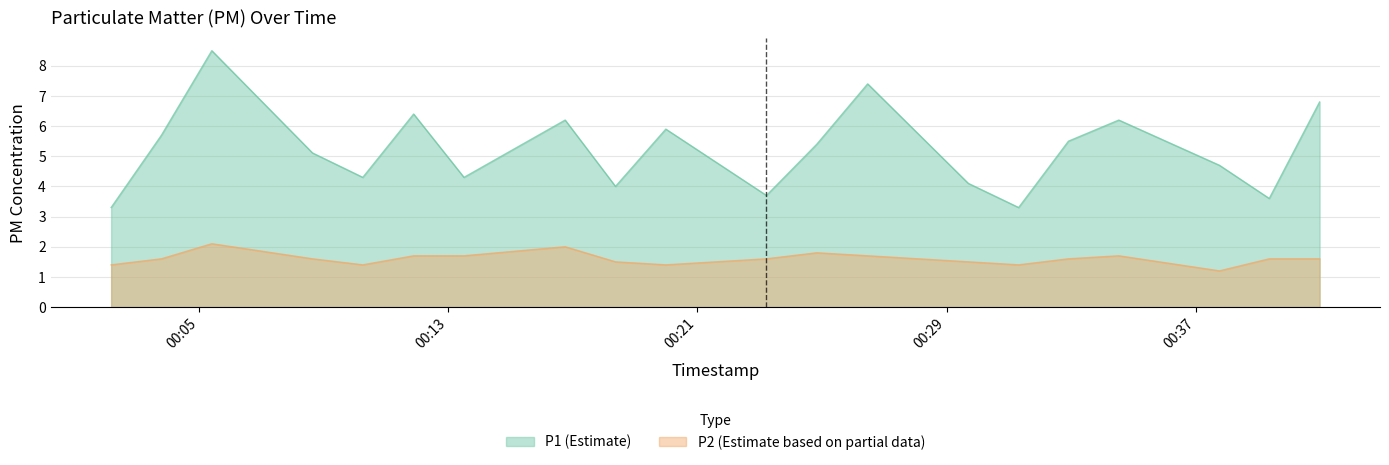

List the labels in order of P1 value, largest first.

2023-08-21T00:05:24, 2023-08-21T00:26:28, 2023-08-21T00:40:59, 2023-08-21T00:11:53, 2023-08-21T00:16:45, 2023-08-21T00:34:32, 2023-08-21T00:19:59, 2023-08-21T00:03:47, 2023-08-21T00:32:55, 2023-08-21T00:24:50, 2023-08-21T00:08:38, 2023-08-21T00:37:46, 2023-08-21T00:10:15, 2023-08-21T00:13:30, 2023-08-21T00:29:42, 2023-08-21T00:18:22, 2023-08-21T00:23:13, 2023-08-21T00:39:22, 2023-08-21T00:02:10, 2023-08-21T00:31:19